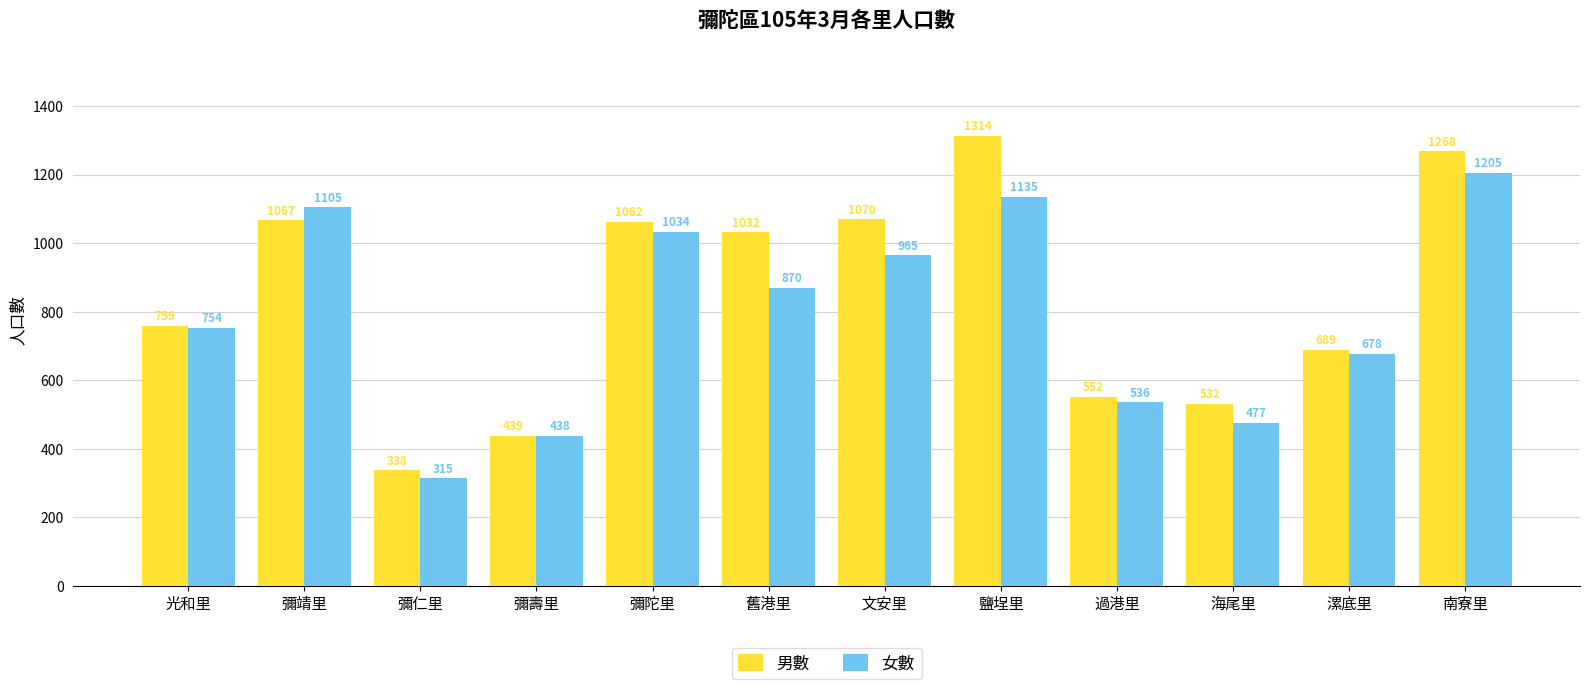

What is the value of the 男數 bar at the 3rd from the left?

338